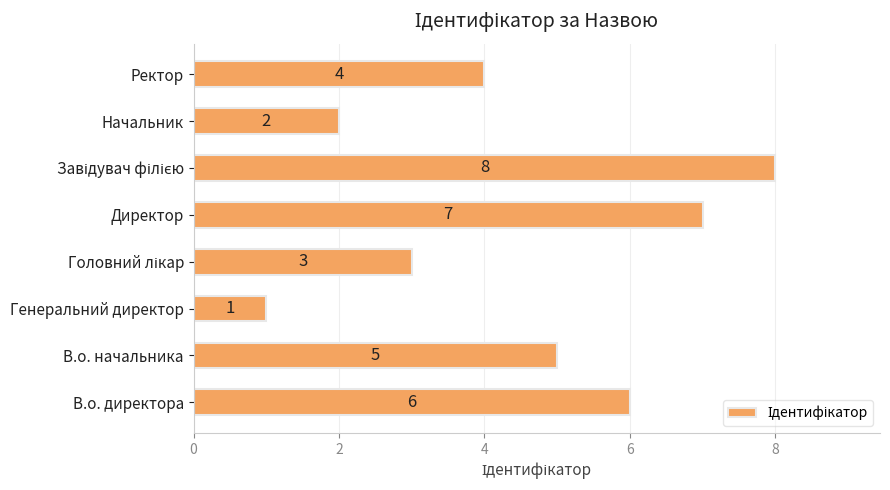

Reading top to bottom, what are all the values shown in this chart?

4	2	8	7	3	1	5	6